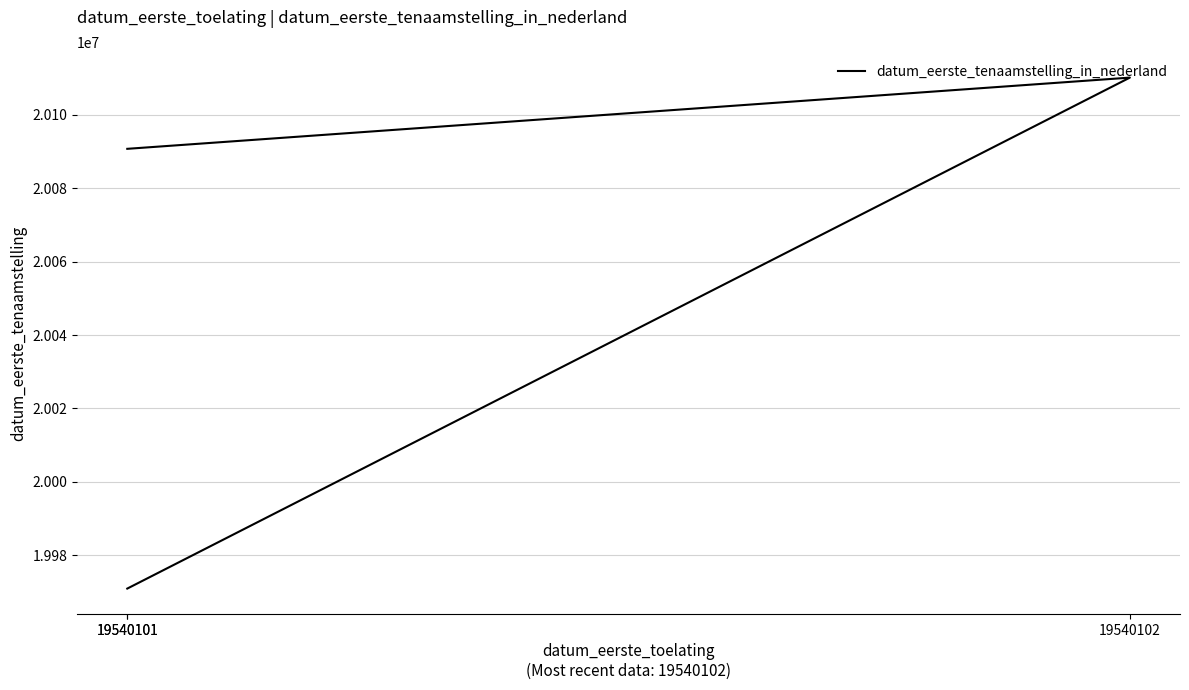

List the labels in order of value, largest first.

19540102, 19540101, 19540101